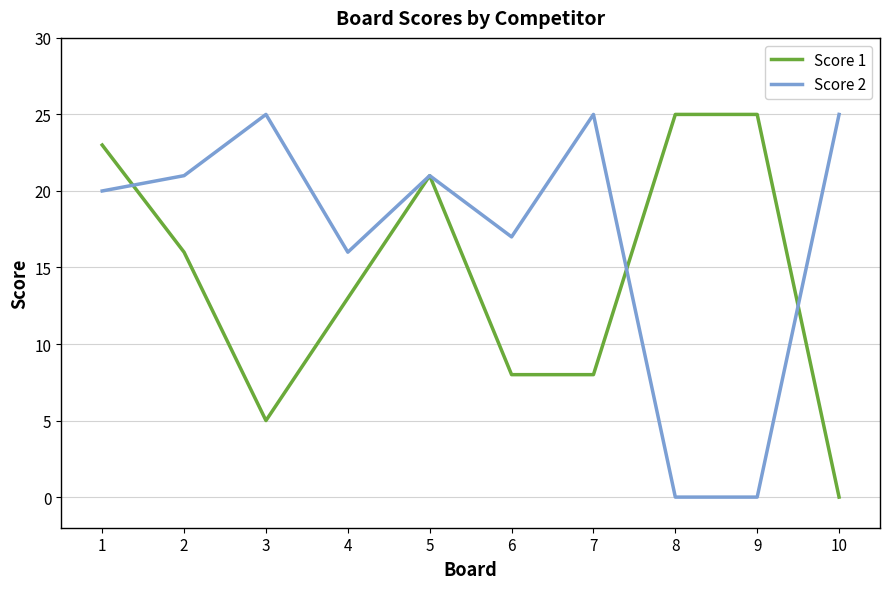

Does the chart display data point markers on the line(s)?

No